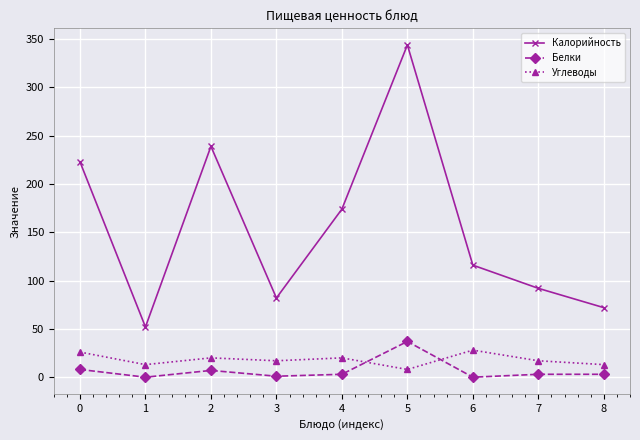

Which series has the largest total across all categories?

Калорийность